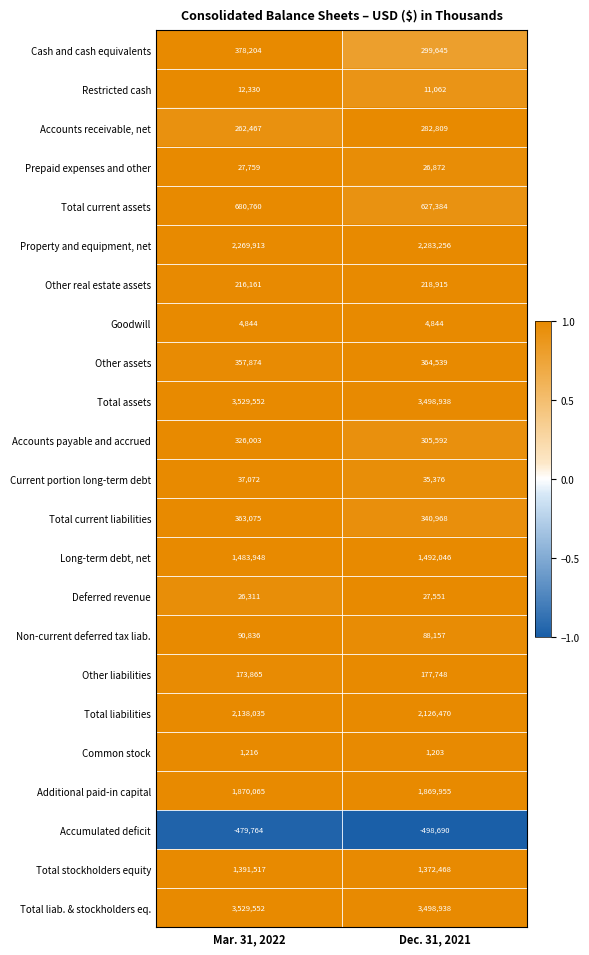

At which category is the sum across all series the highest?

Mar. 31, 2022